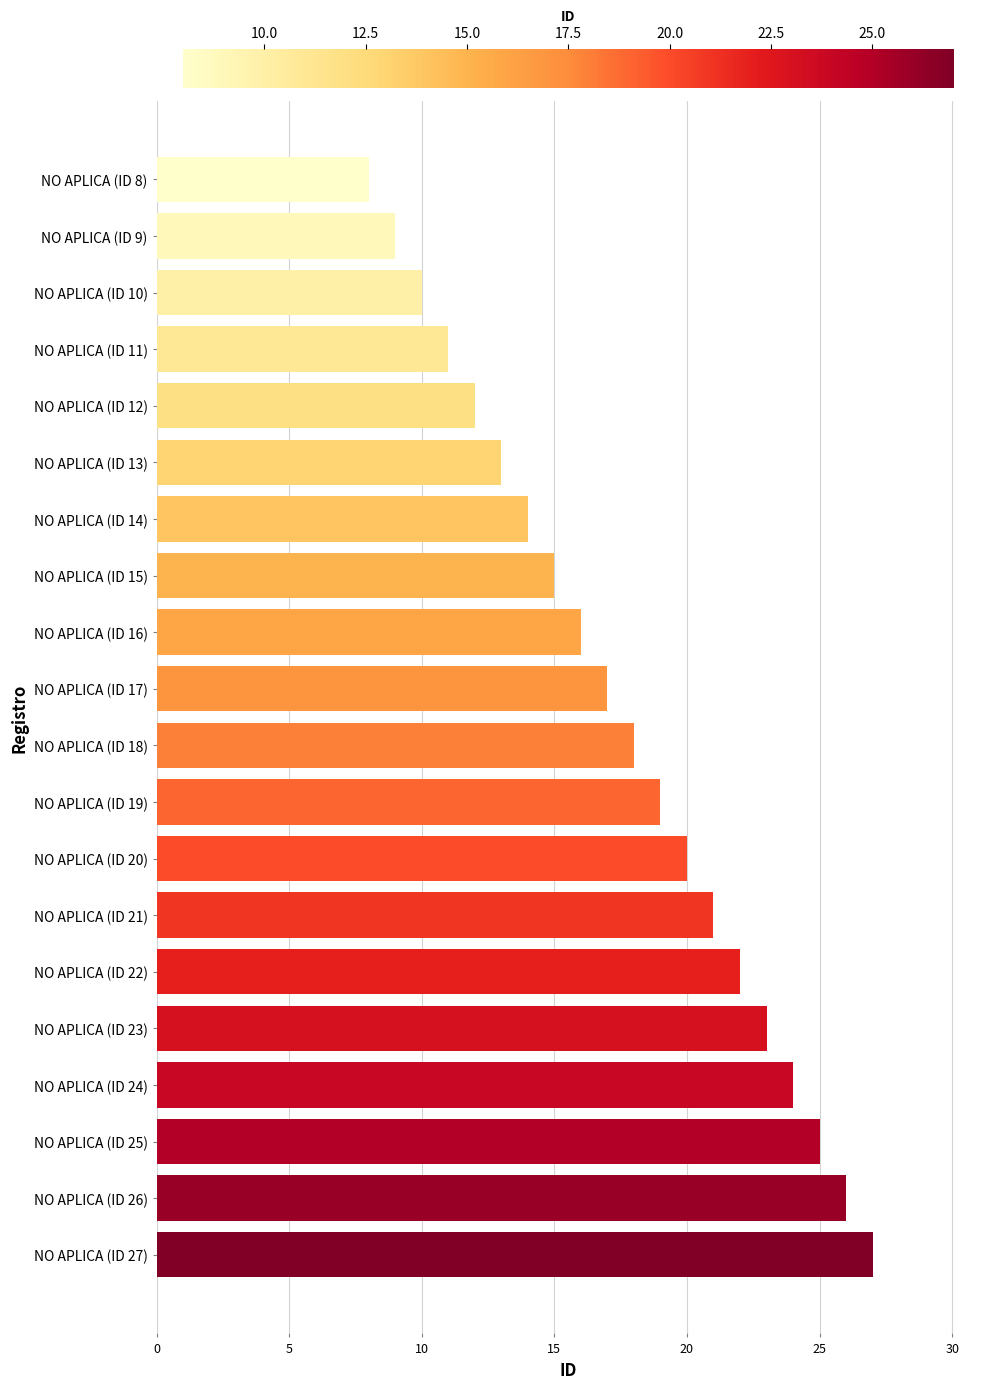

What is the label of the 14th bar from the top?

NO APLICA (ID 21)